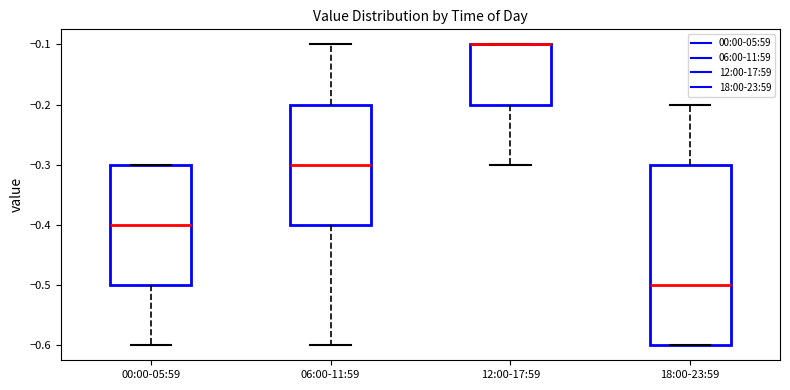

Where is the upper edge of the box for 12:00-17:59 on the y-axis? The values are not printed on the chart, so give them approximately, as read against the axis.

-0.1